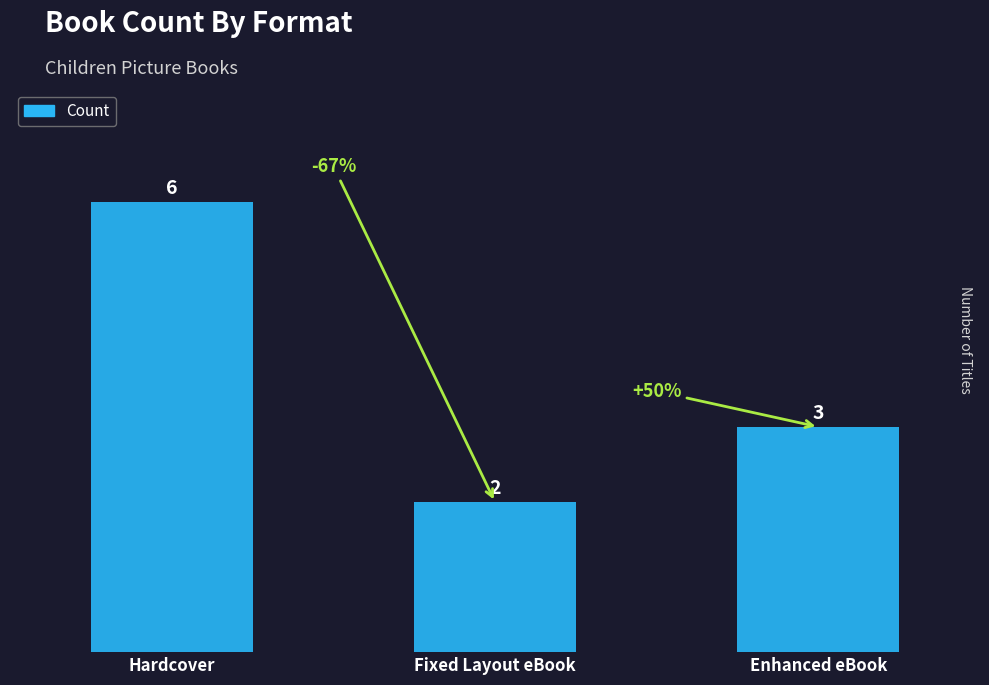

What is the difference between the values at Fixed Layout eBook and Hardcover?

4